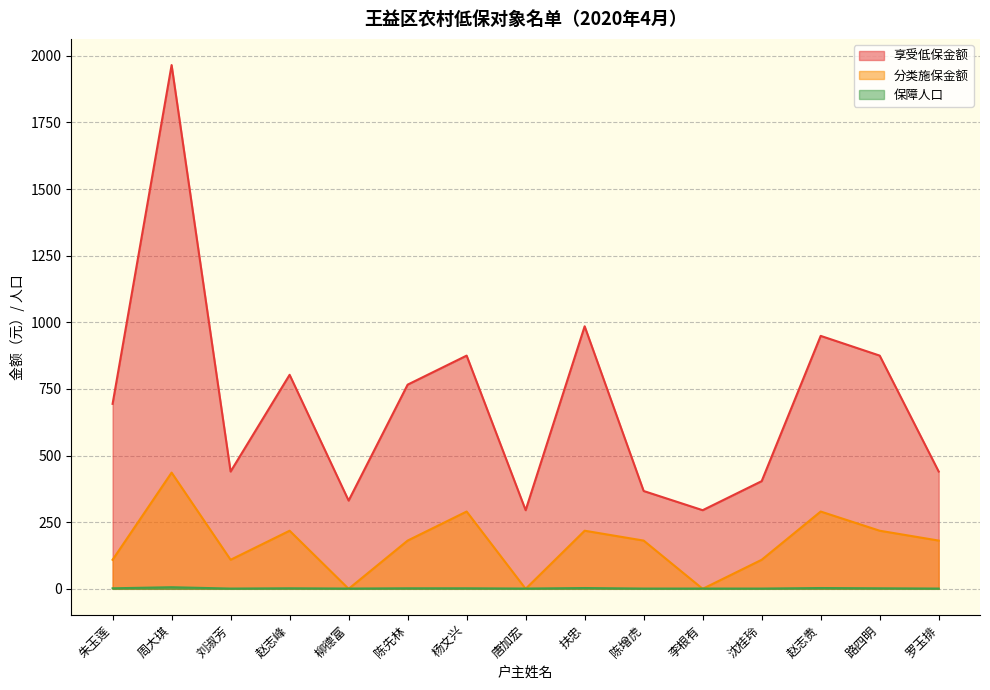

How many values in the 分类施保金额 series exceed 181?

6